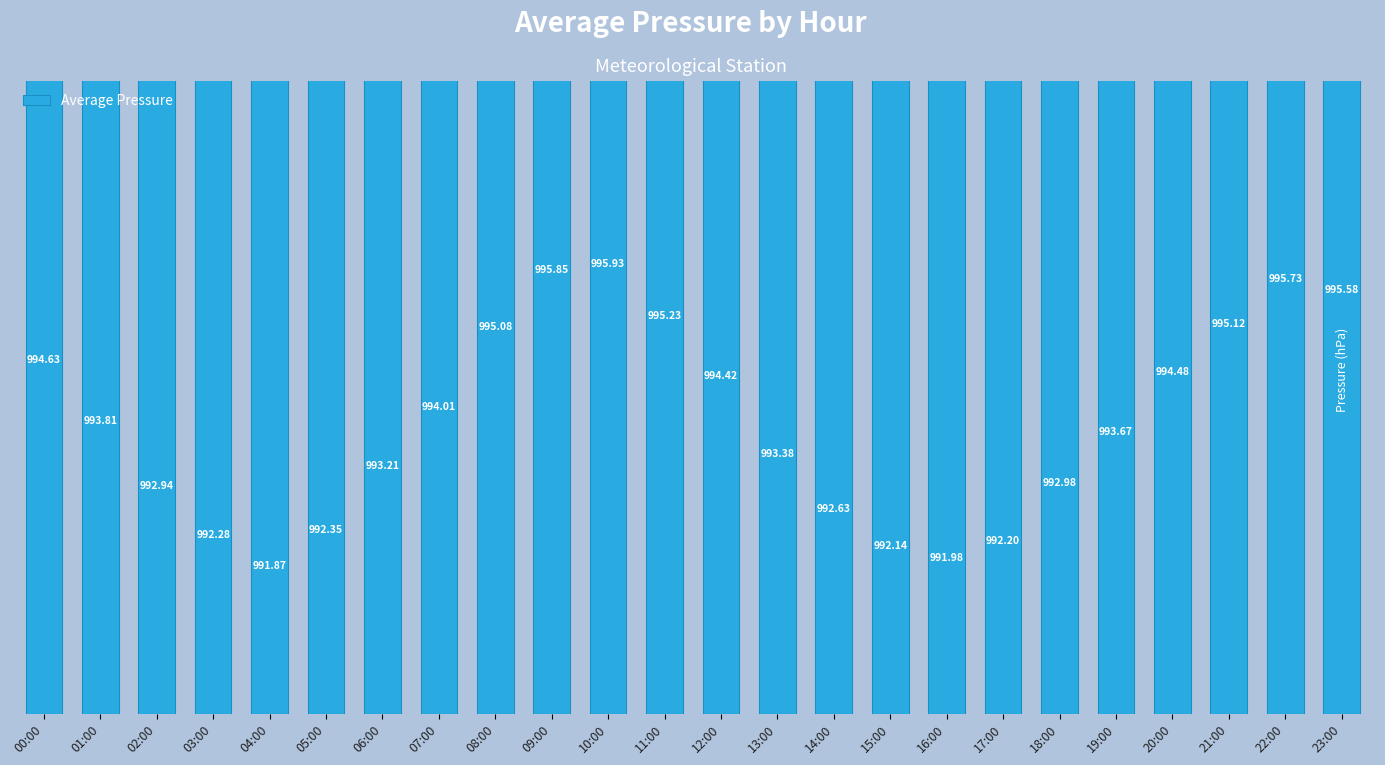

Approximately how many times larger is the value at 21:00 compared to 20:00?

1.0